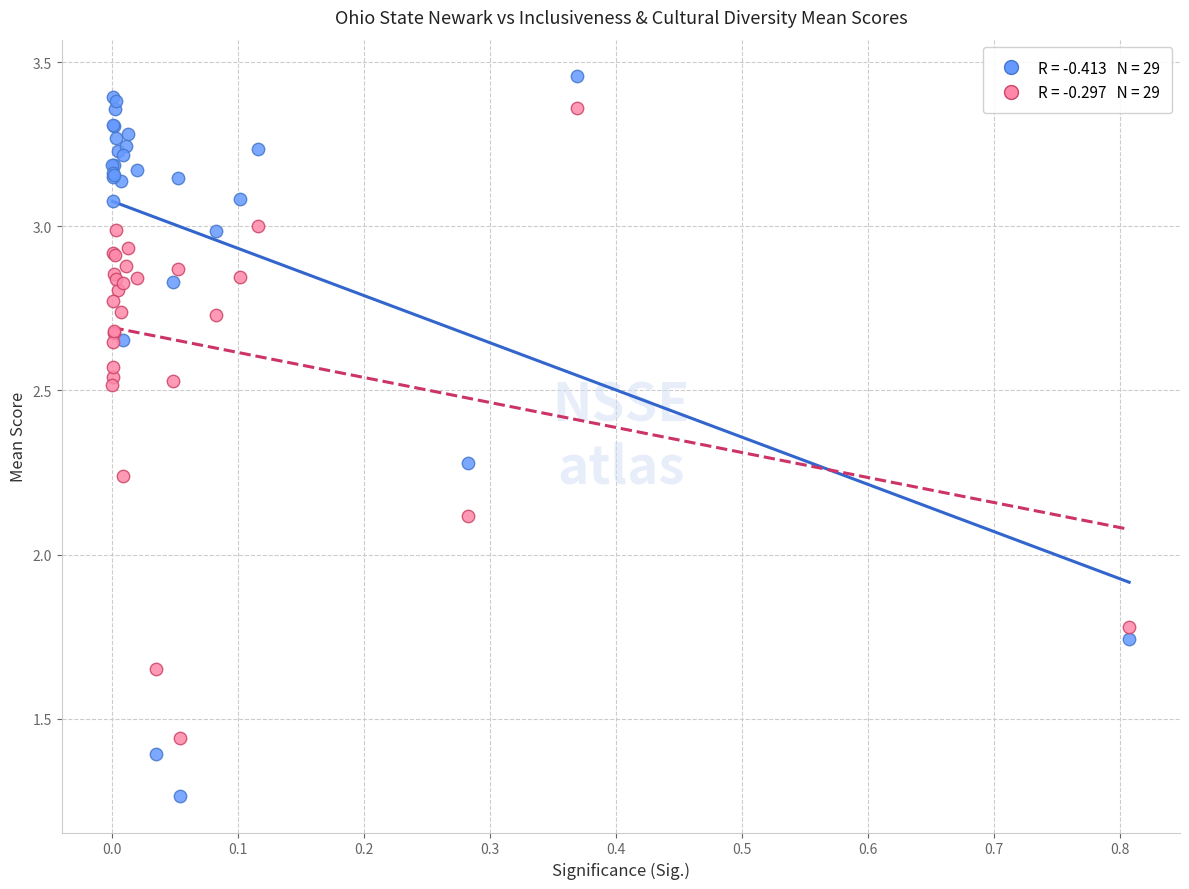

Across all series, what Y value is closest to 2?

2.1